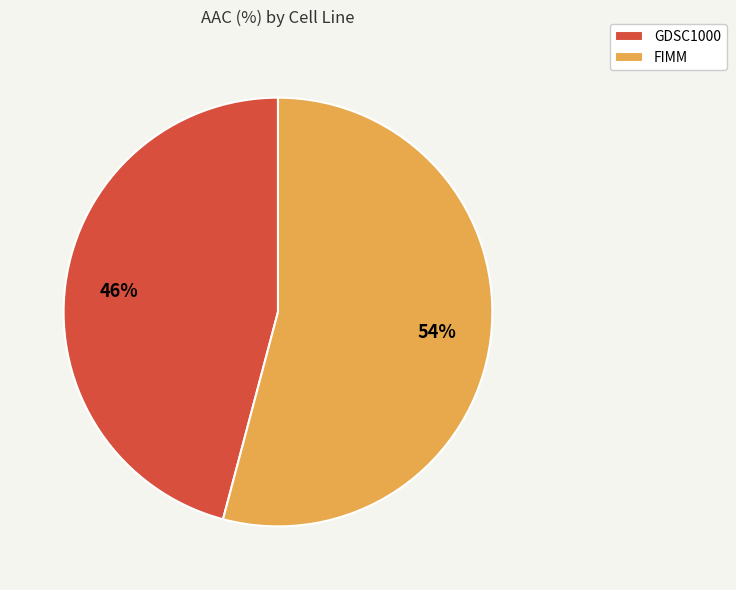

To the nearest percent, what percentage of the pie is FIMM?

54%